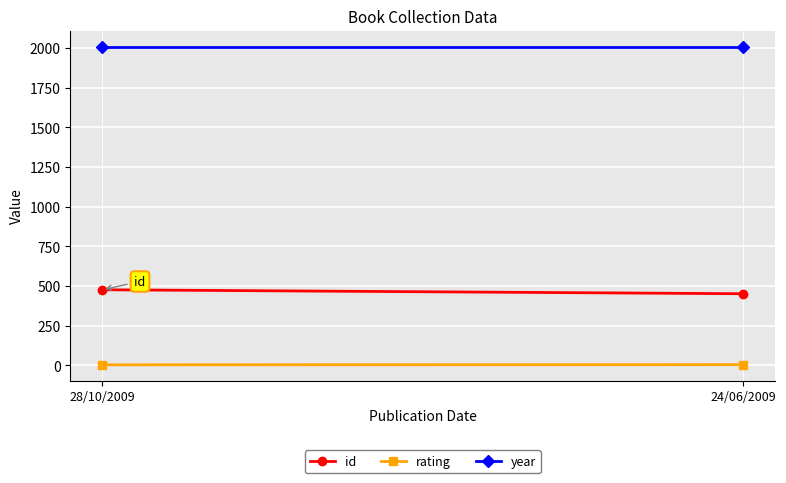

List the series in order of their overall mean, lowest first.

rating, id, year